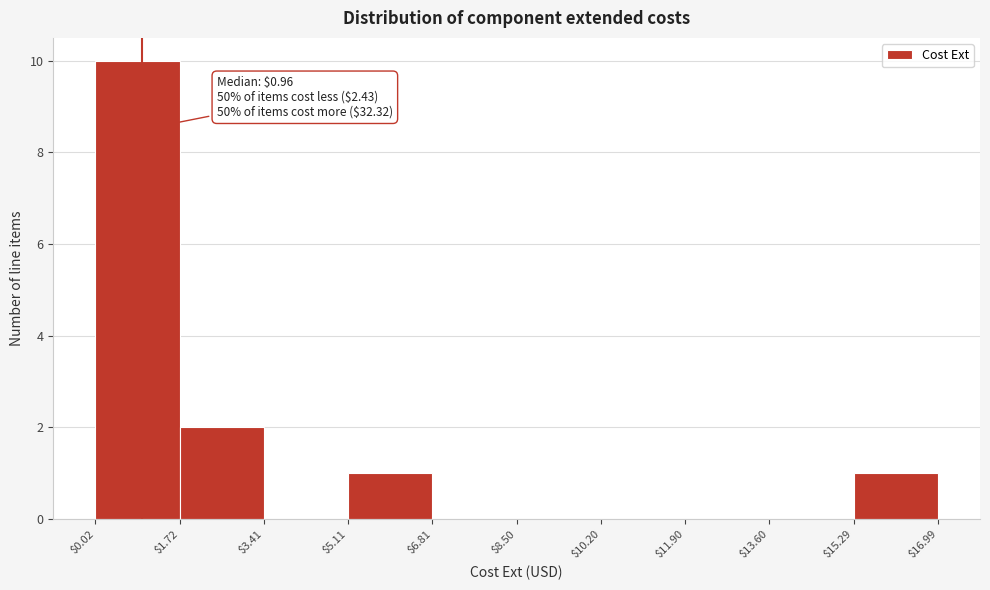

Over which range of the x-axis is the bar tallest?

$0.02 to $1.72